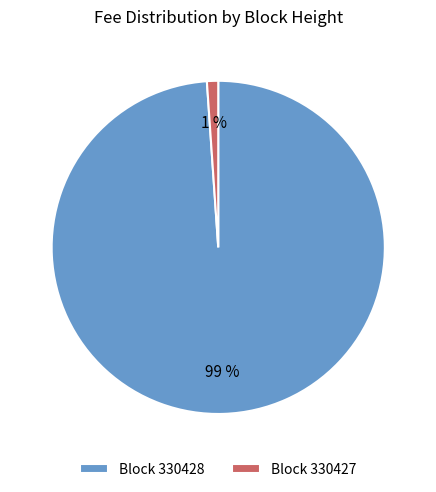

To the nearest percent, what portion does Block 330427 represent?

1%